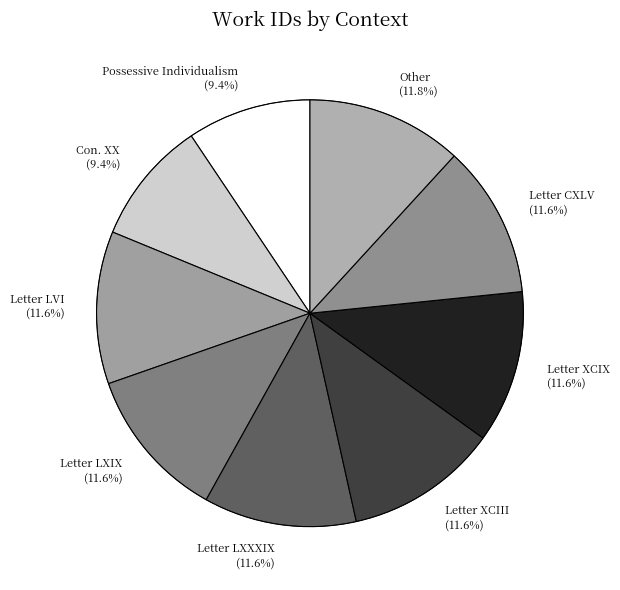

How many slices are in this pie chart?

9